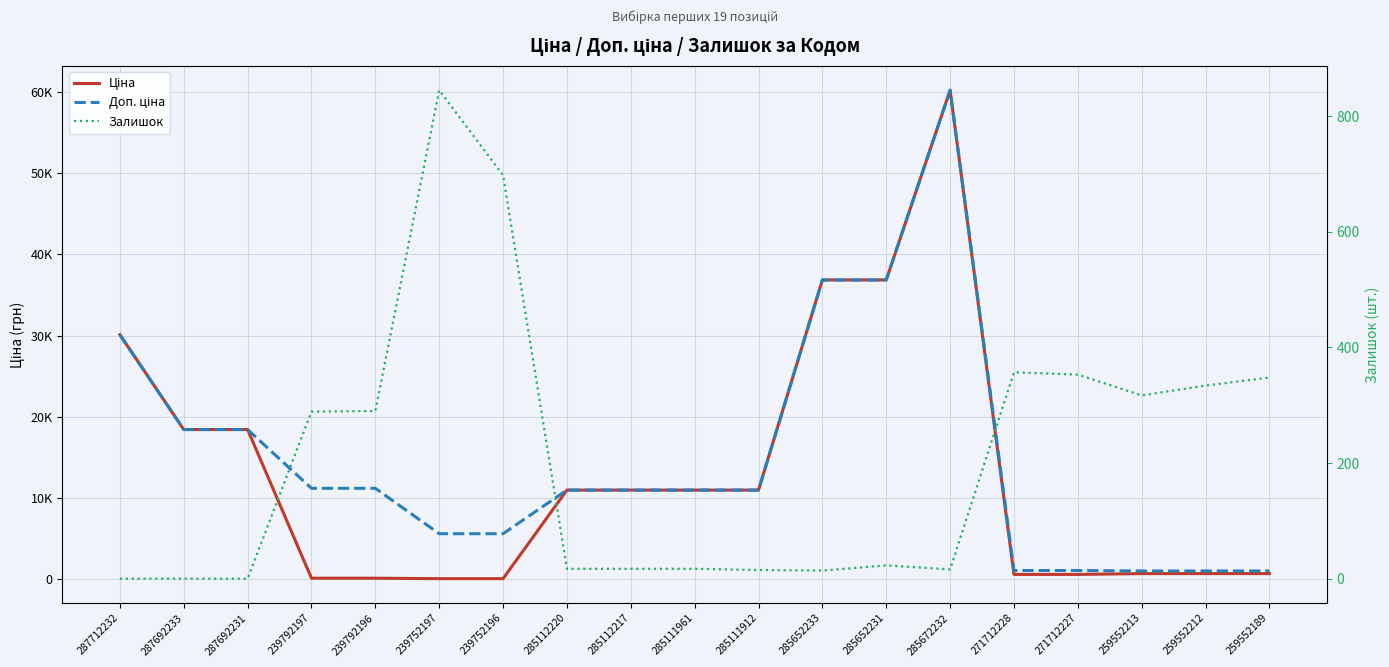

Which series changed the most between 239792197 and 239752197?

Доп. ціна